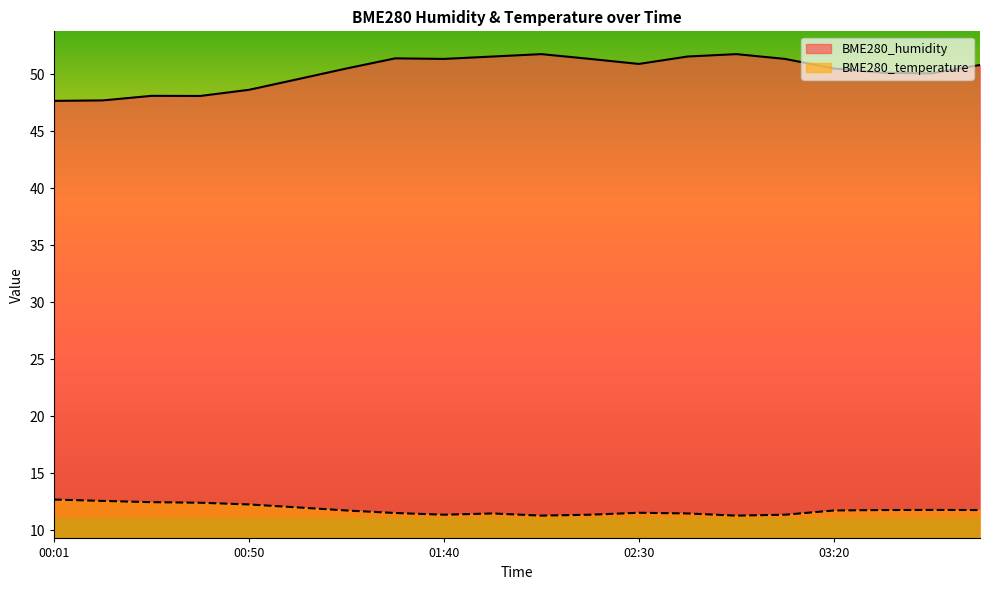

Which series has the largest total across all categories?

BME280_humidity